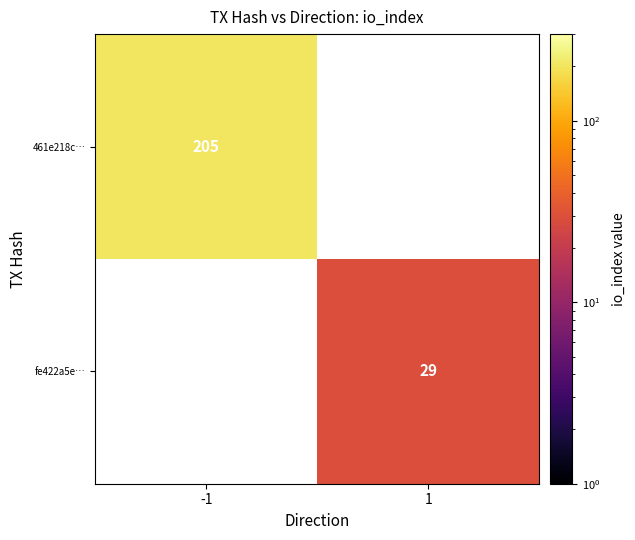

At how many categories does at least one series exceed 95?

1